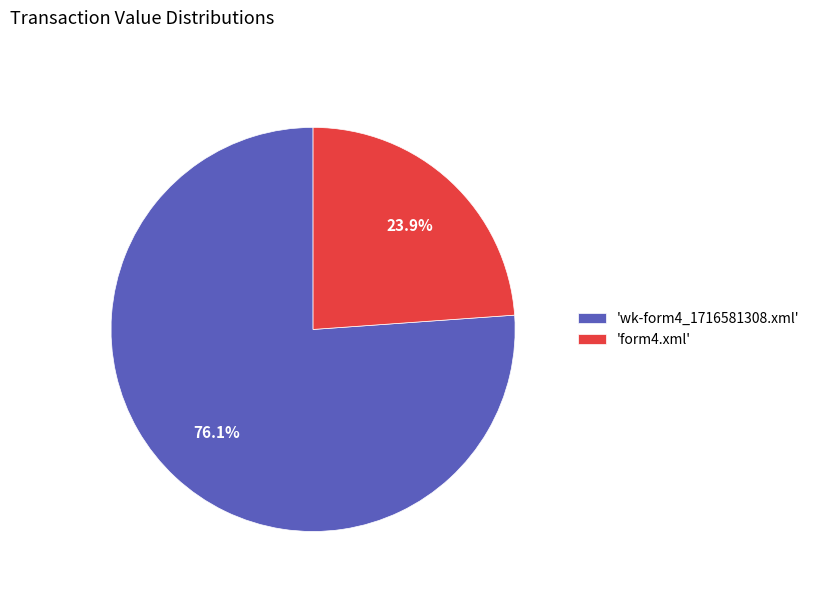

What percentage is NOT represented by 'form4.xml'?

76.1%